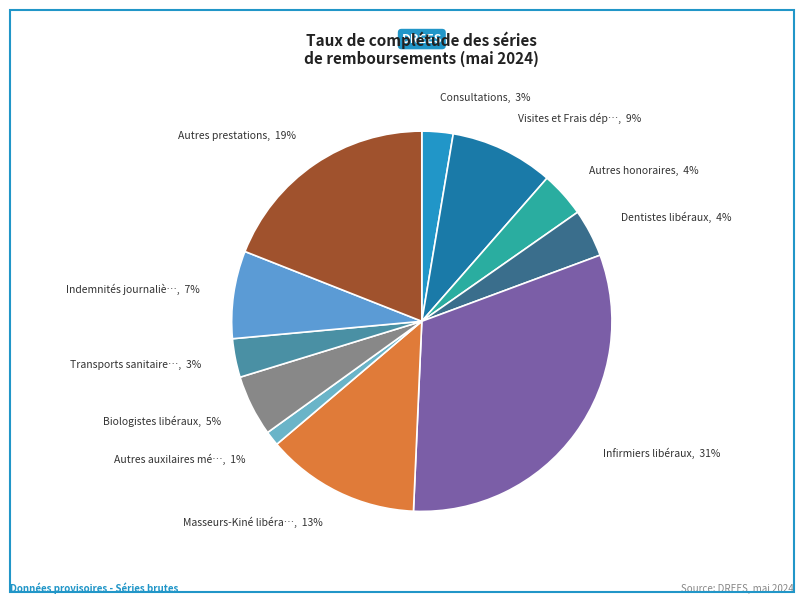

Rank the categories by value from lowest to highest.

Total Autres auxilaires médicaux libéraux, Consultations, Transports sanitaires, Autres honoraires, Total Dentistes libéraux, Total Biologistes libéraux, Indemnités journalières maladie, Visites et Frais déplacement, Total Masseurs-Kiné libéraux, Total Autres prestations, Total Infirmiers libéraux